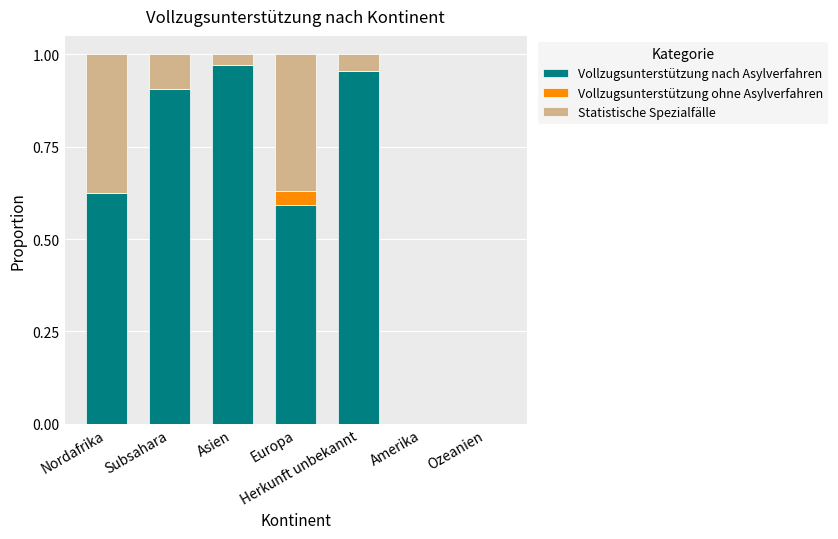

True or false: Vollzugsunterstützung nach Asylverfahren has a value of 1.5 at Herkunft unbekannt.

False